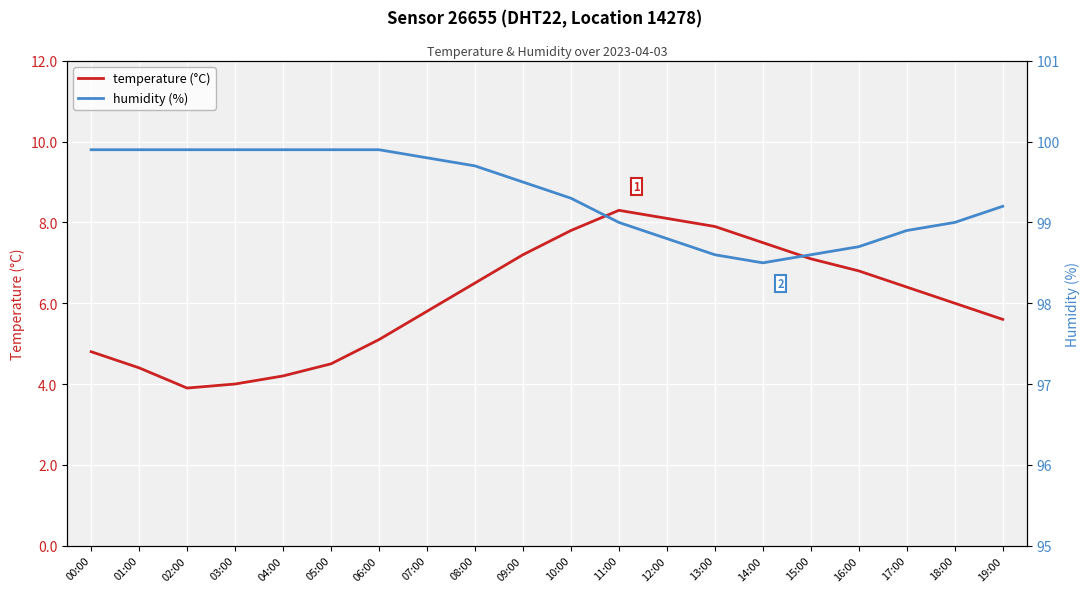

What is the average value of the temperature (°C) series?

6.1